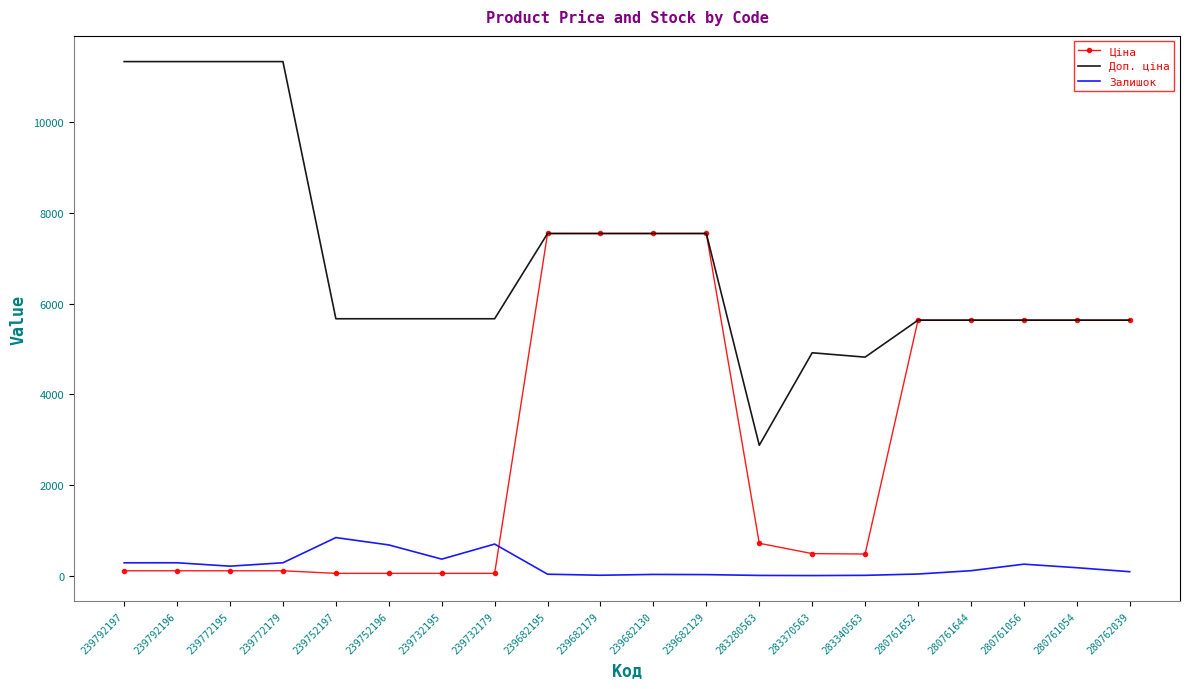

The Залишок series shows 683.0 at 239752196. True or false?

True